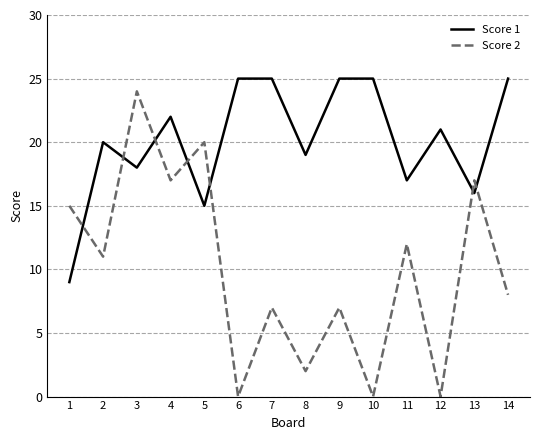

Is it true that Score 2 equals 7 at 9?

True